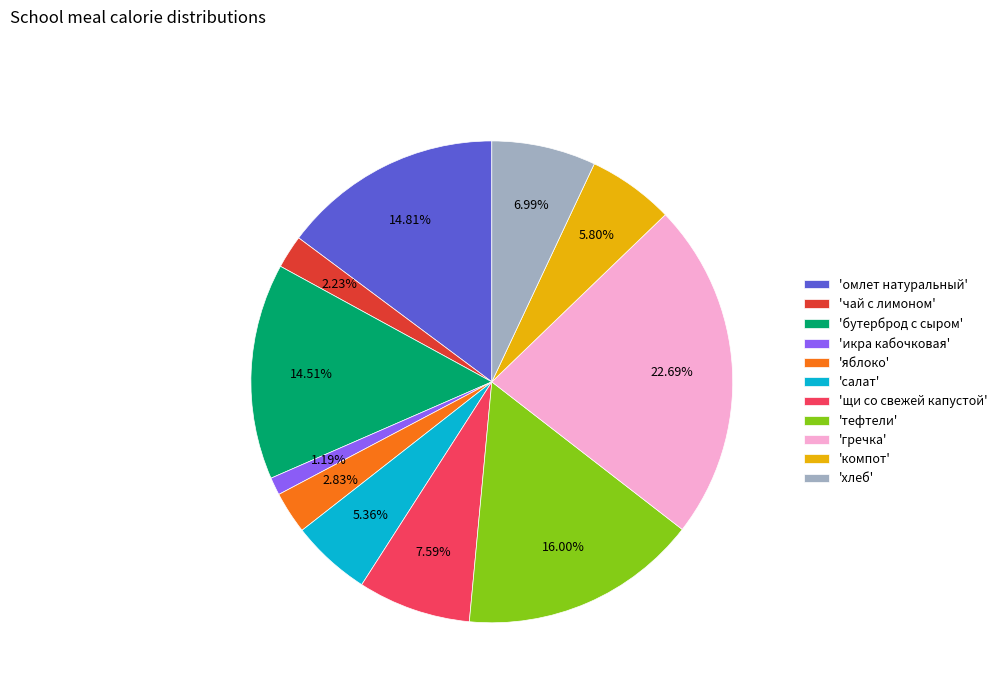

Count the number of slices in the pie.

11